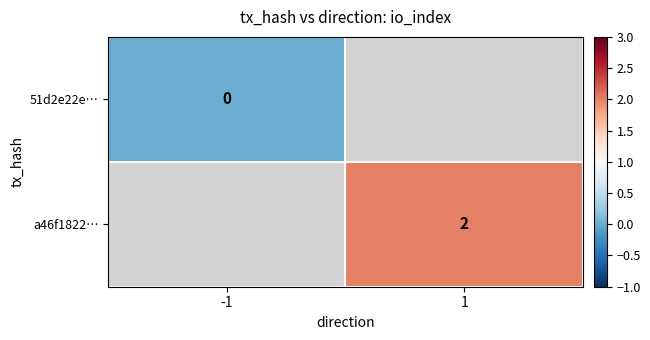

What is the maximum value shown in the chart?

2.0